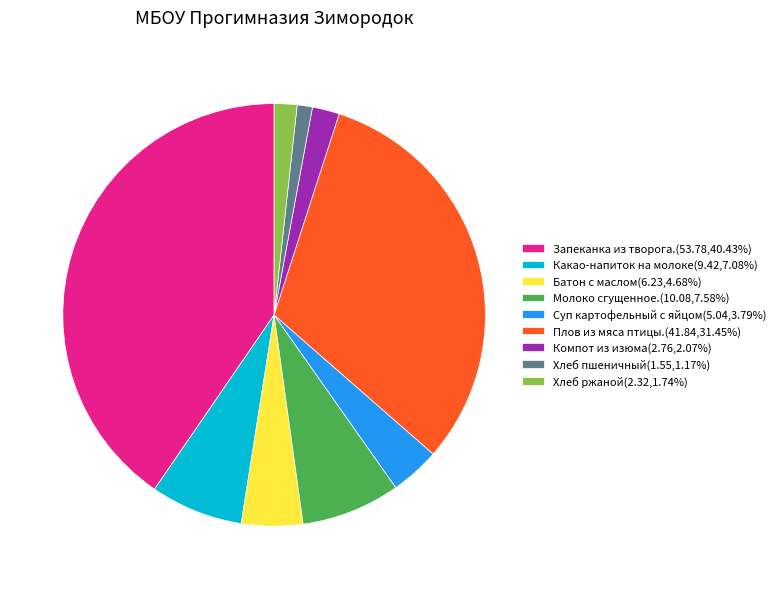

Approximately how many times larger is the value at Хлеб пшеничный(1.55,1.17%) compared to Хлеб ржаной(2.32,1.74%)?

0.7